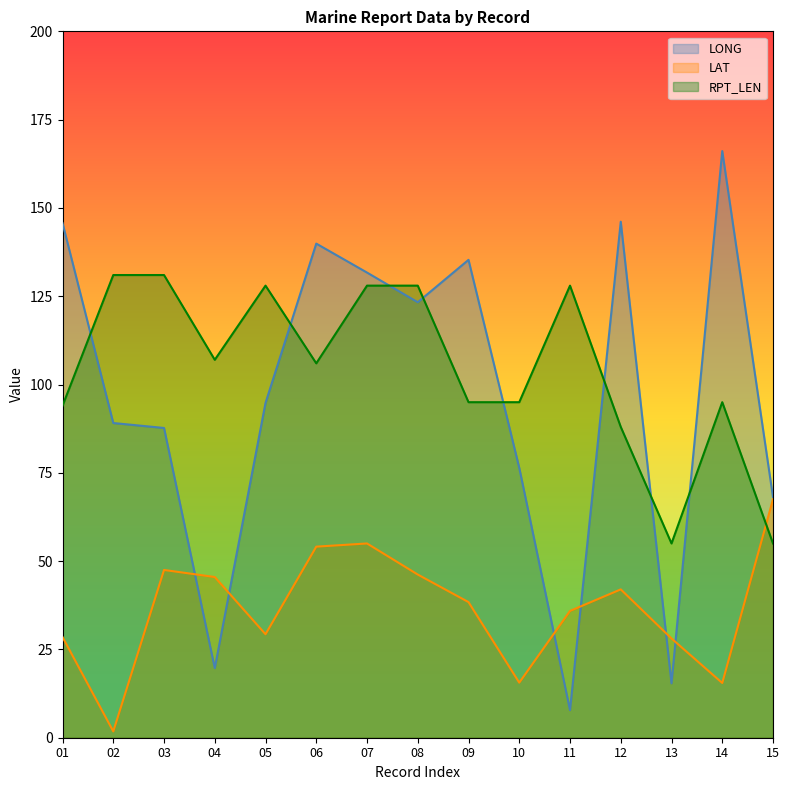

What is the value of the LAT point at the 5th from the left?

29.3